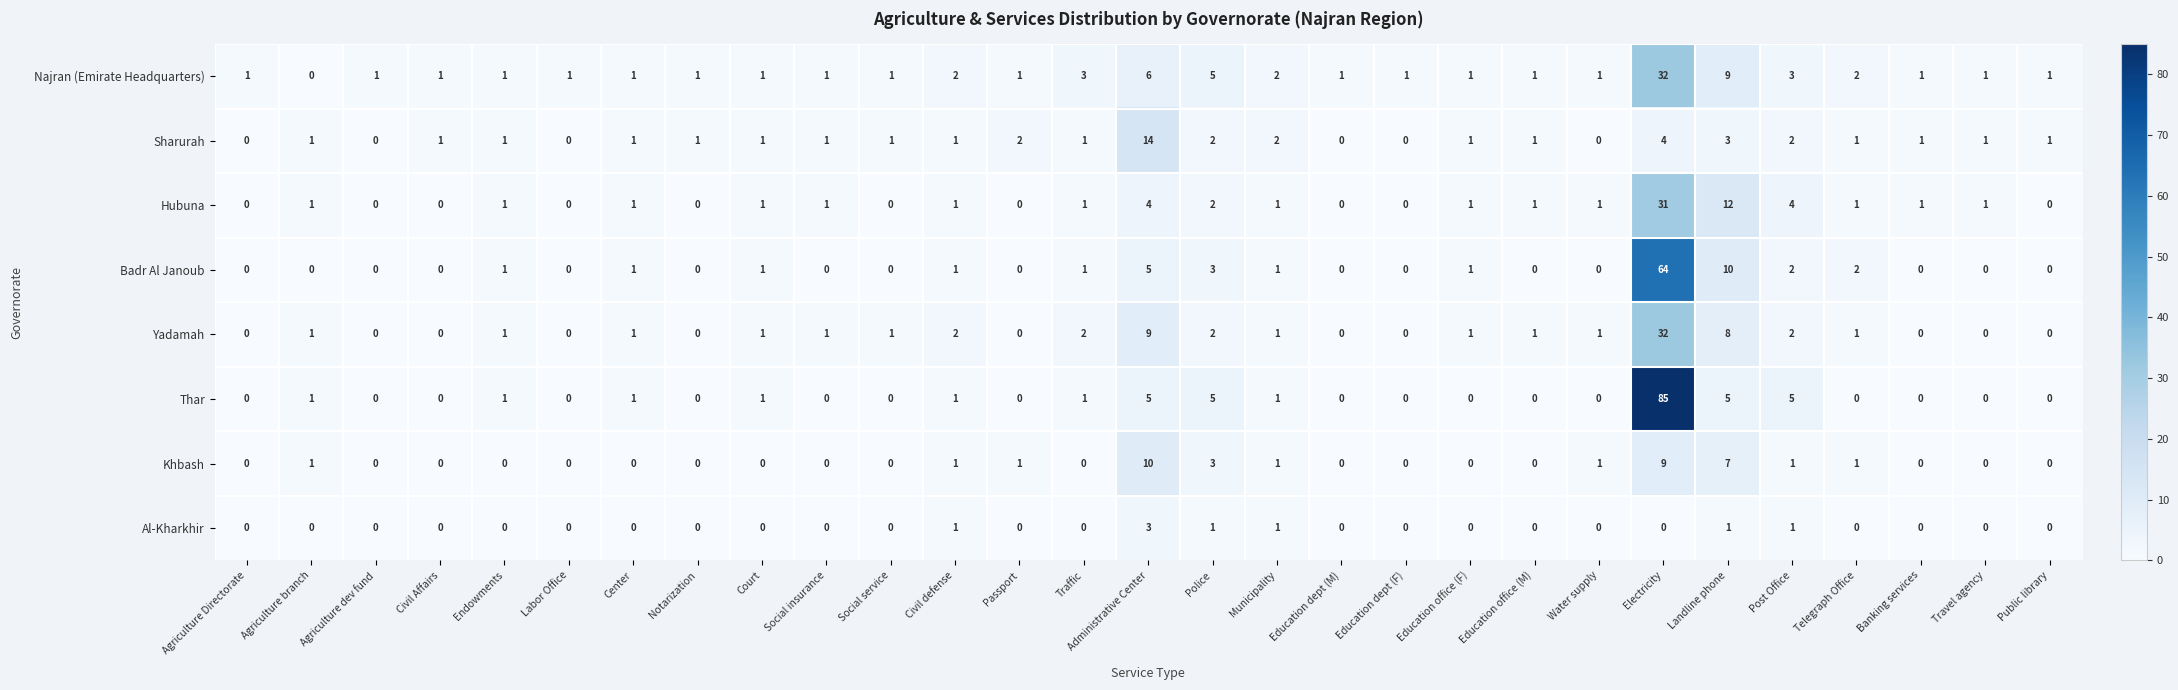

Is the value of Al-Kharkhir at Landline phone greater than the value of Sharurah at Post Office?

No